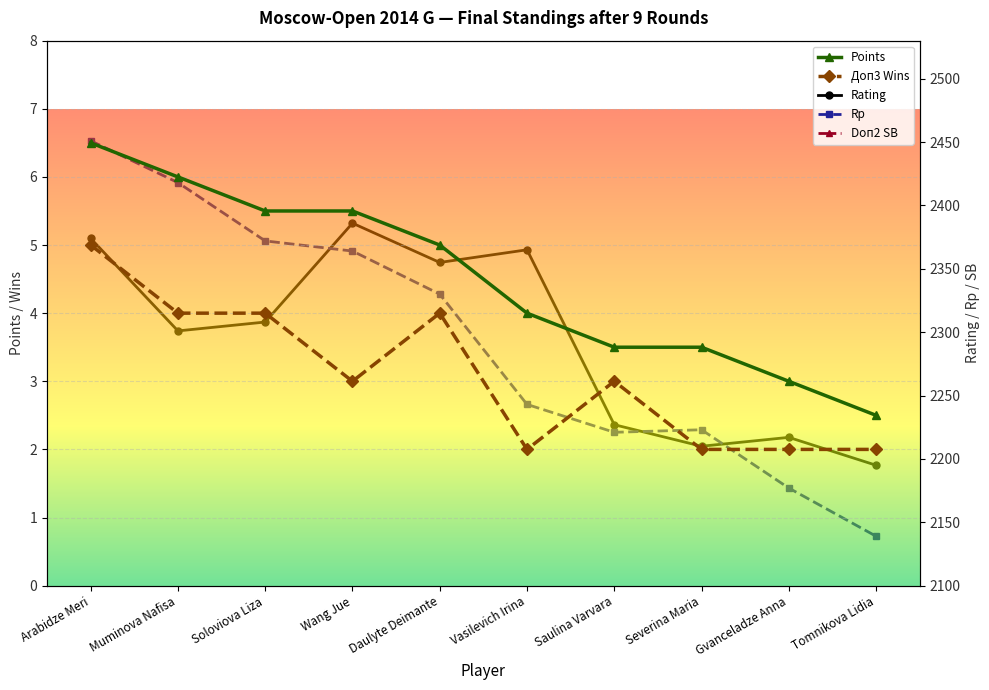

At which category does Doп2 SB reach its first local peak?

Gvanceladze Anna